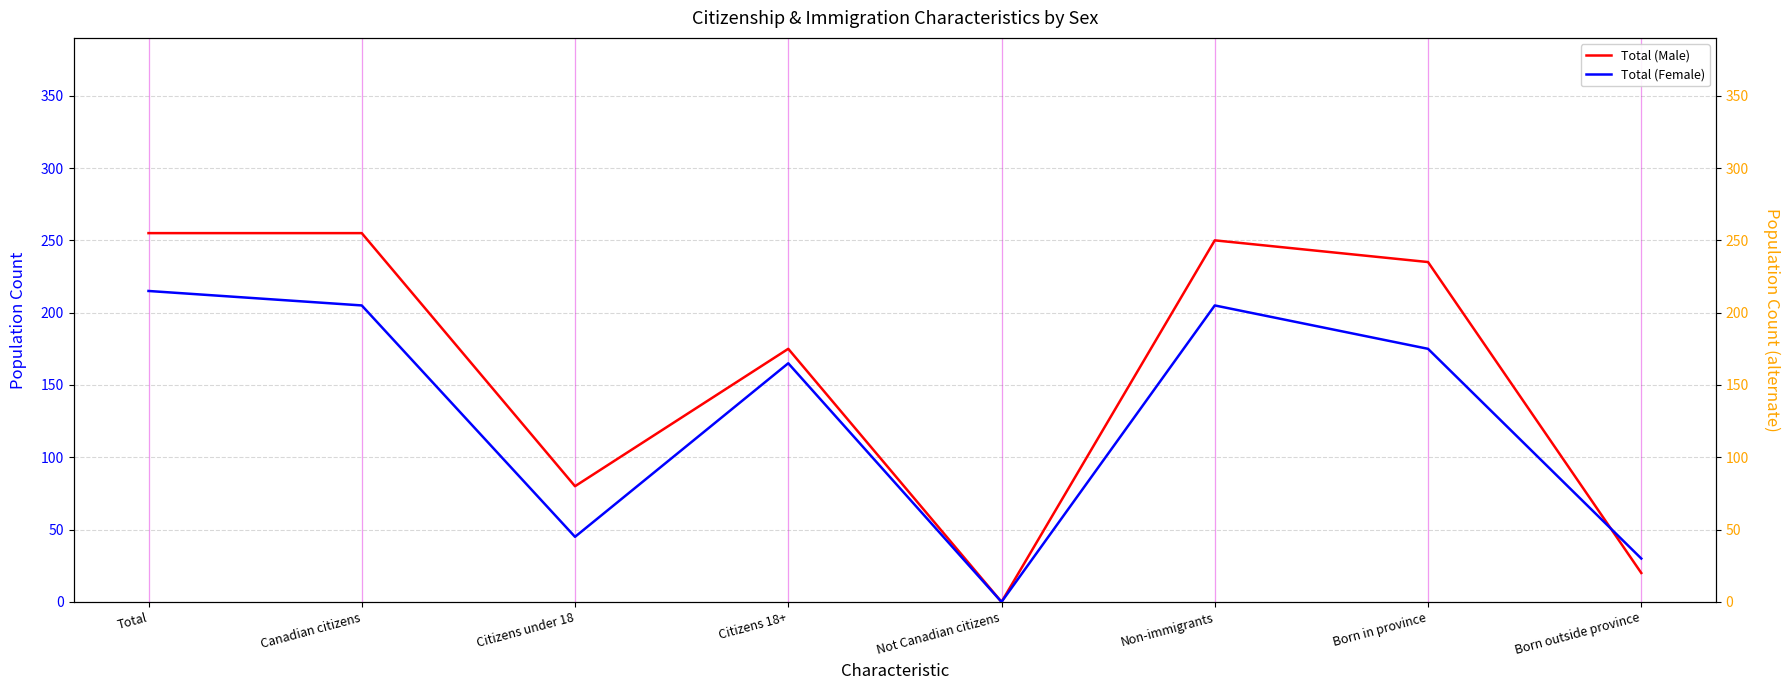

What is the difference between the highest and lowest values at Born in province?

60